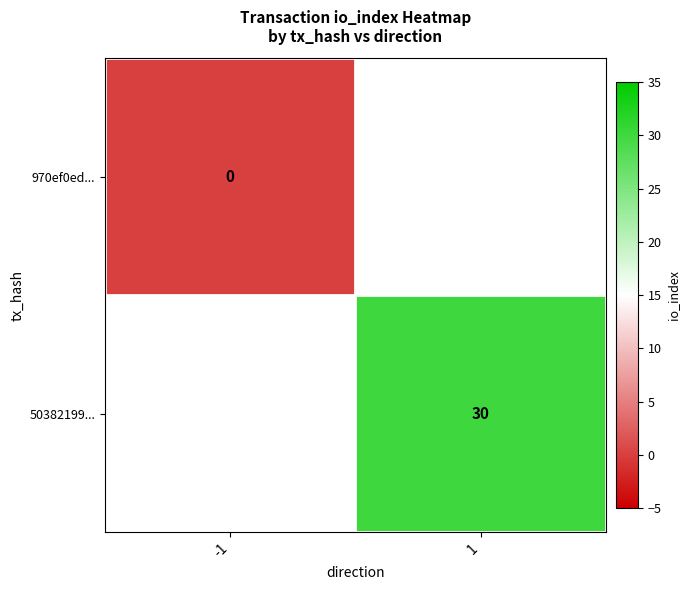

Which category has the lowest value in the 970ef0ed... series?

-1